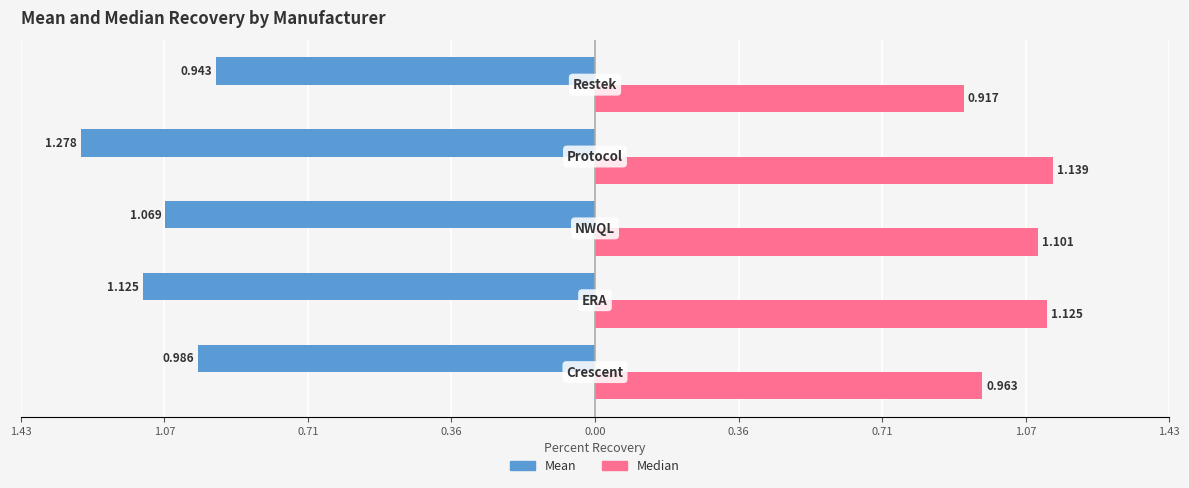

What are all the series names shown in the legend?

Mean, Median